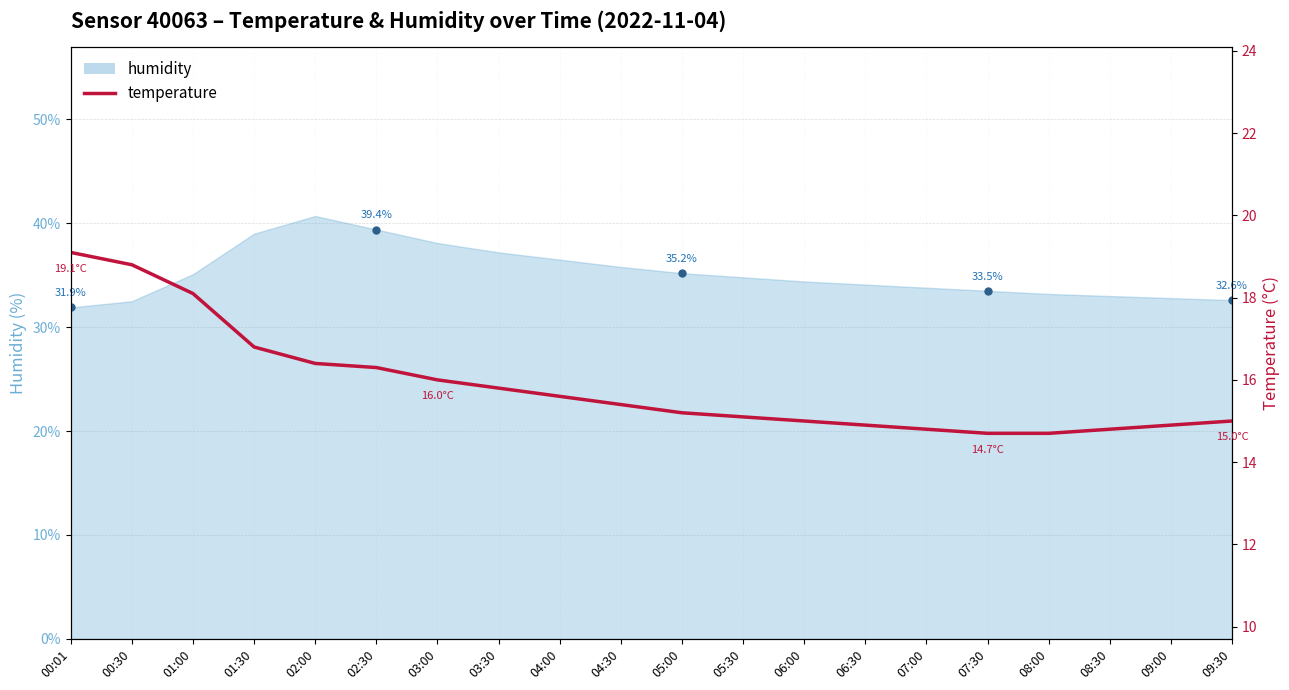

What is the value of the 5th point from the left?

16.4